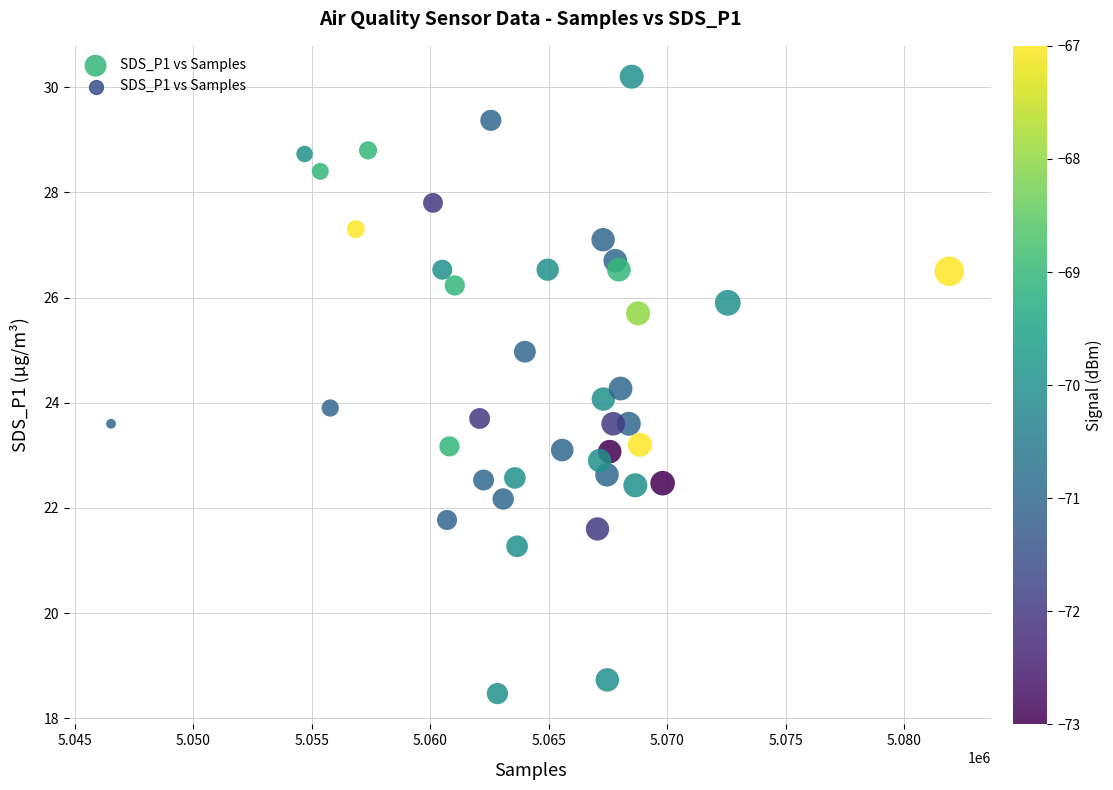

What is the range of X values (max minus min)?

35367.0